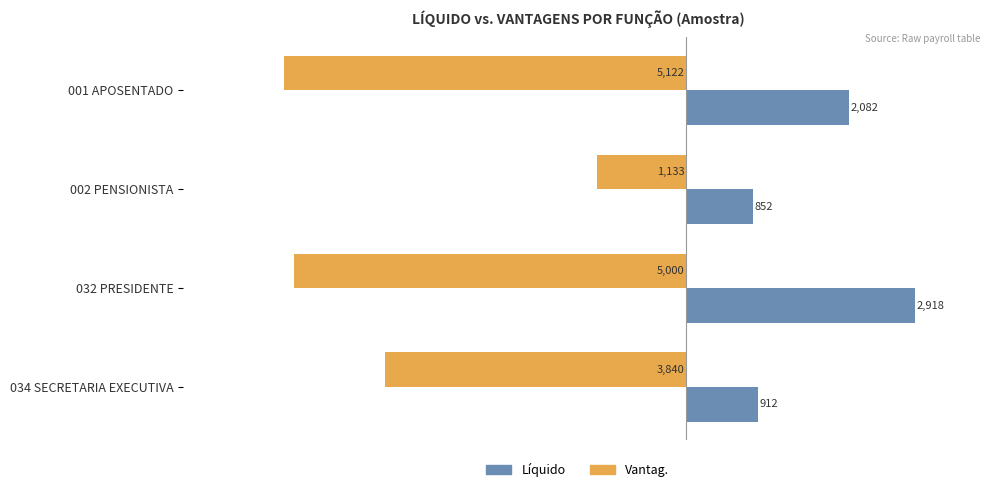

At which category is the sum across all series the highest?

002 PENSIONISTA